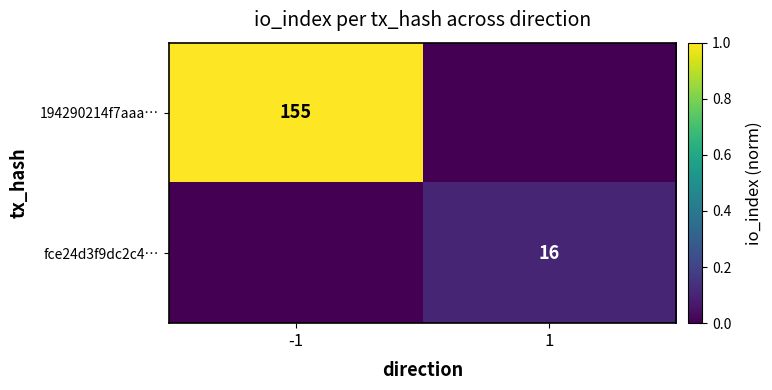

True or false: 194290214f7aaa… has a value of 227 at -1.

False